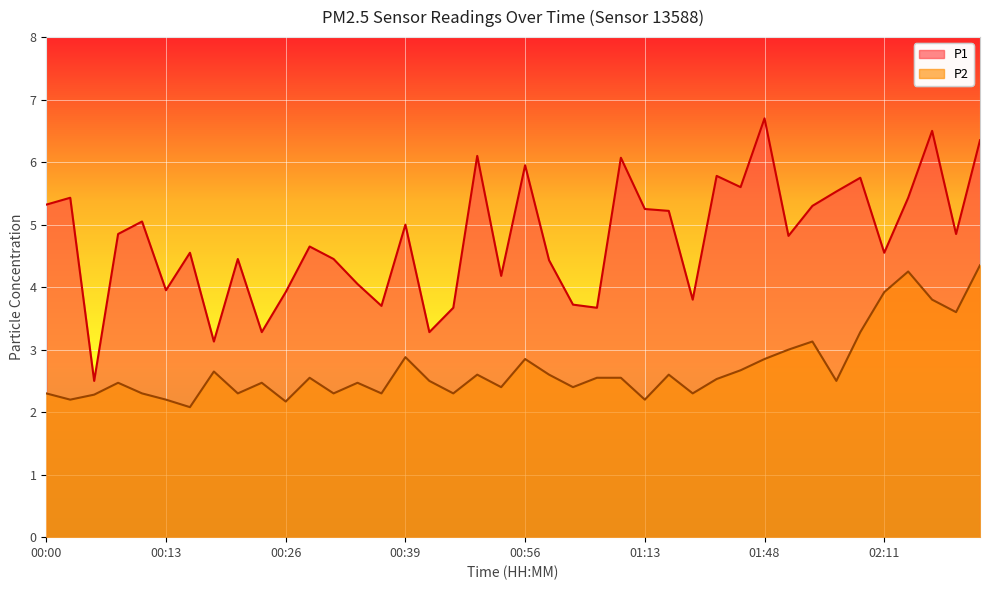

Which series has the widest spread of values?

P1